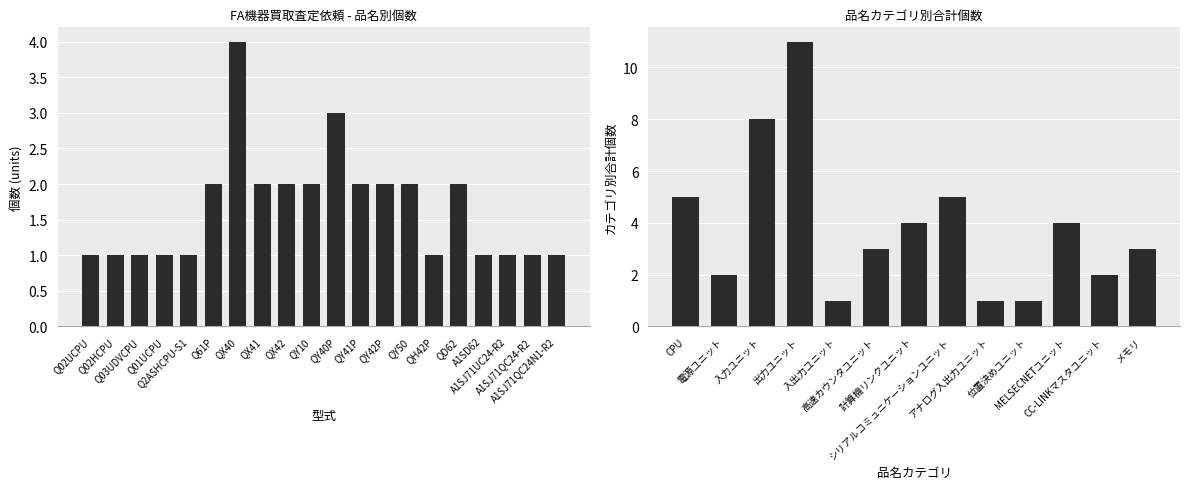

Approximately how many times larger is the value at QH42P compared to QD62?

0.5